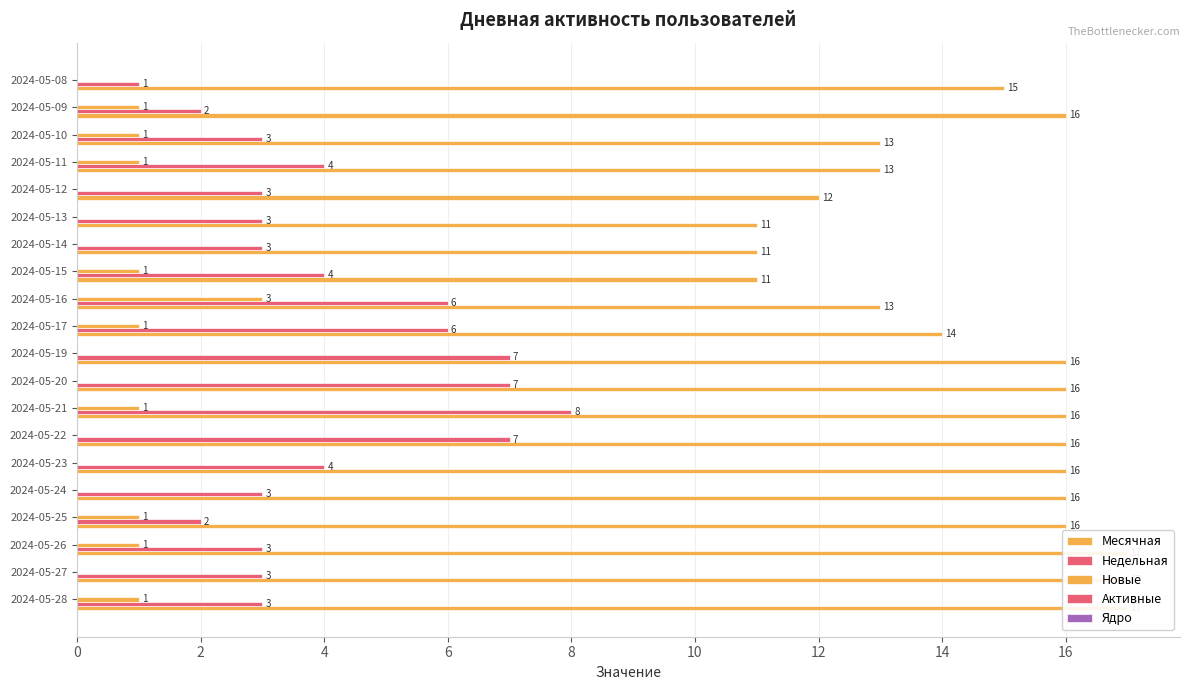

The Новые series shows -1.9 at 2024-05-24. True or false?

False